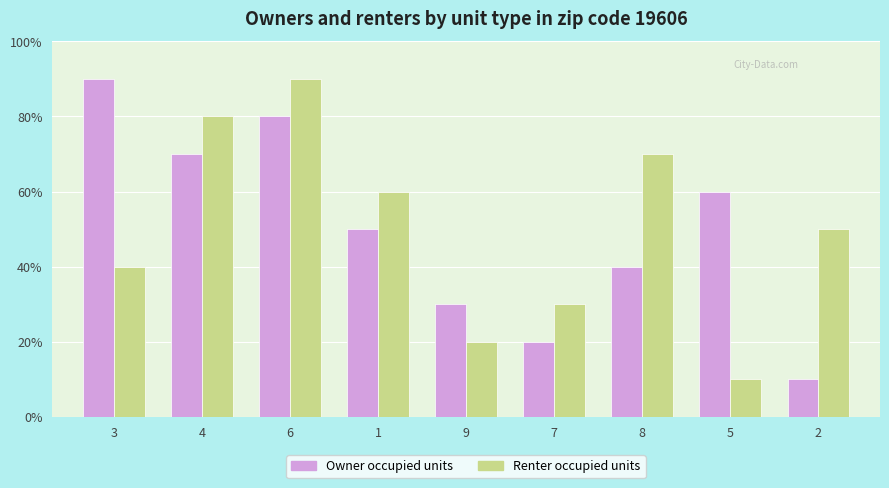

What are all the series names shown in the legend?

Owner occupied units, Renter occupied units